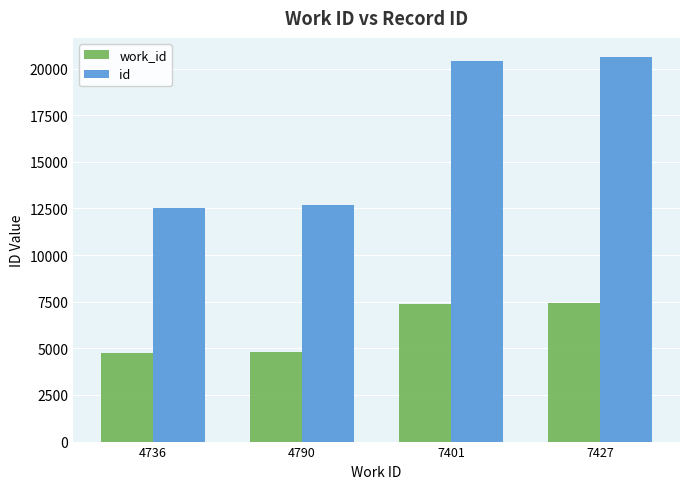

What is the difference between the maximum and minimum values in the id series?

8103